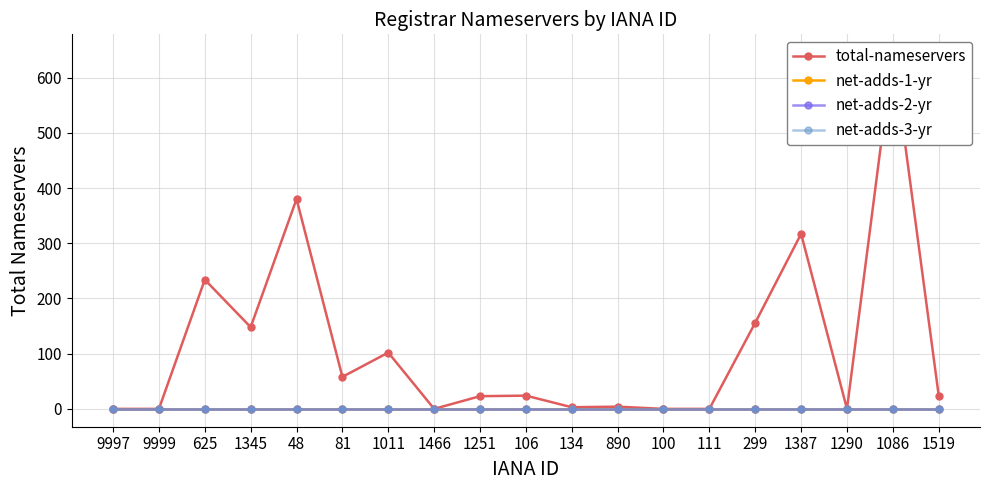

How many lines are shown in the chart?

4